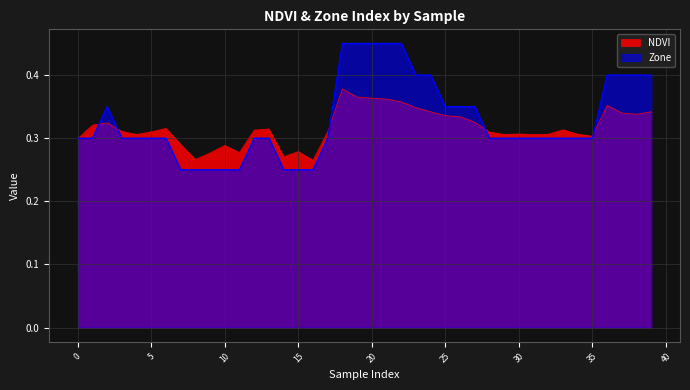

Between which two adjacent categories do Zone and NDVI first intersect?

0 and 1